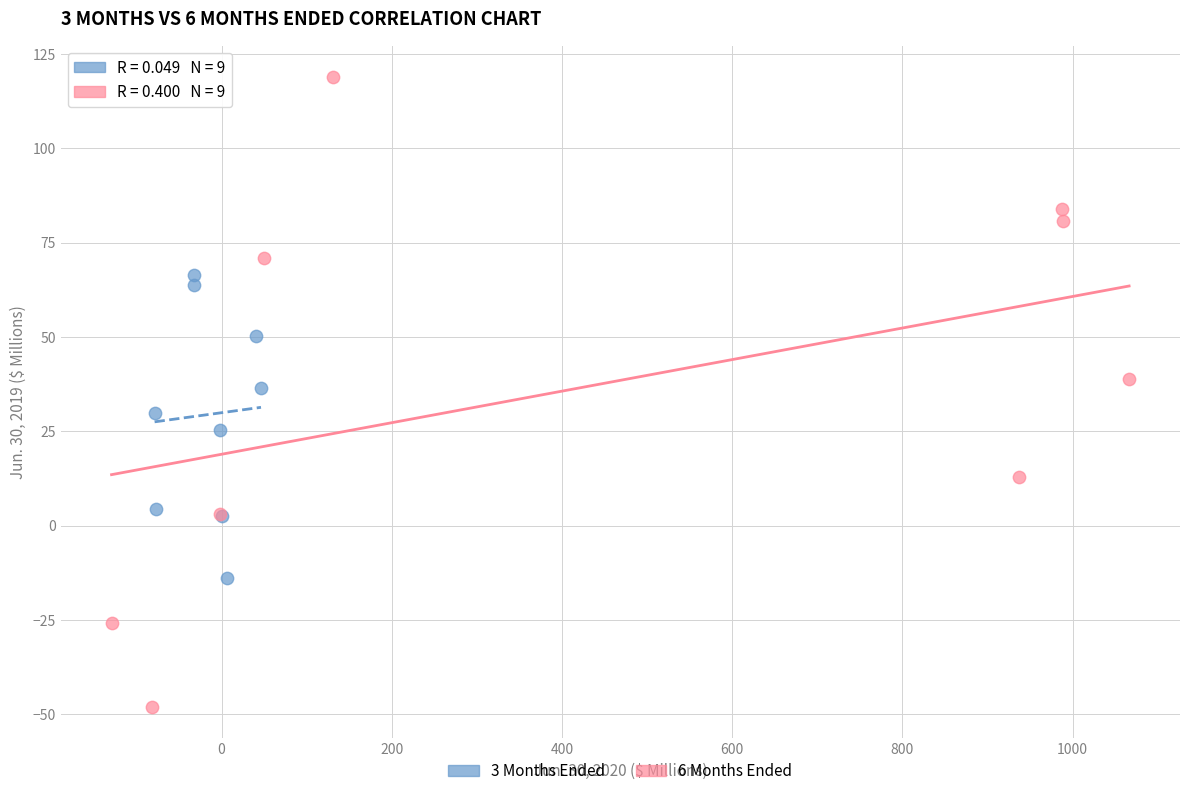

Which series contains the highest Y value?

6 Months Ended